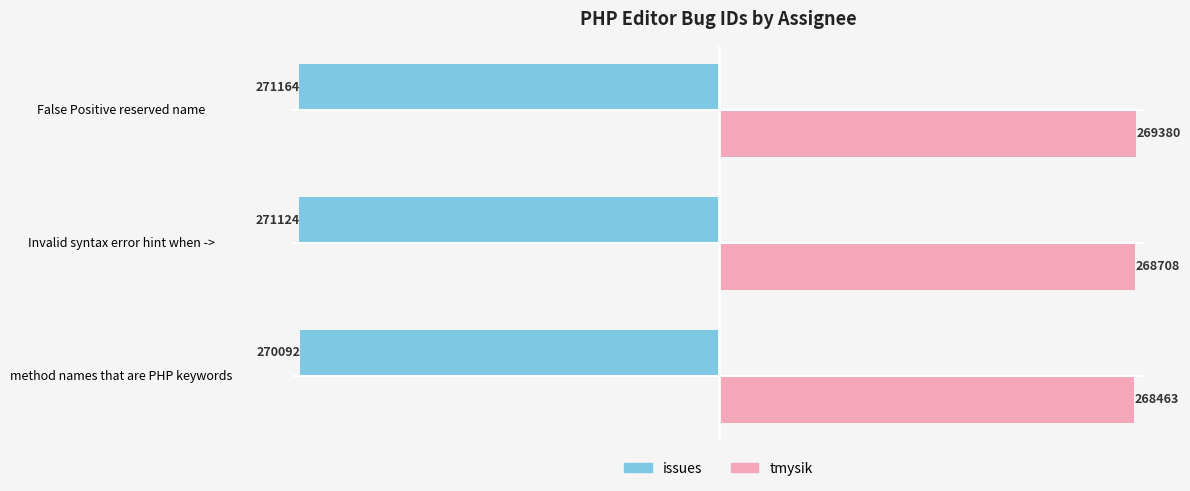

Between method names that are PHP keywords and False Positive reserved name, which series saw the biggest shift?

issues